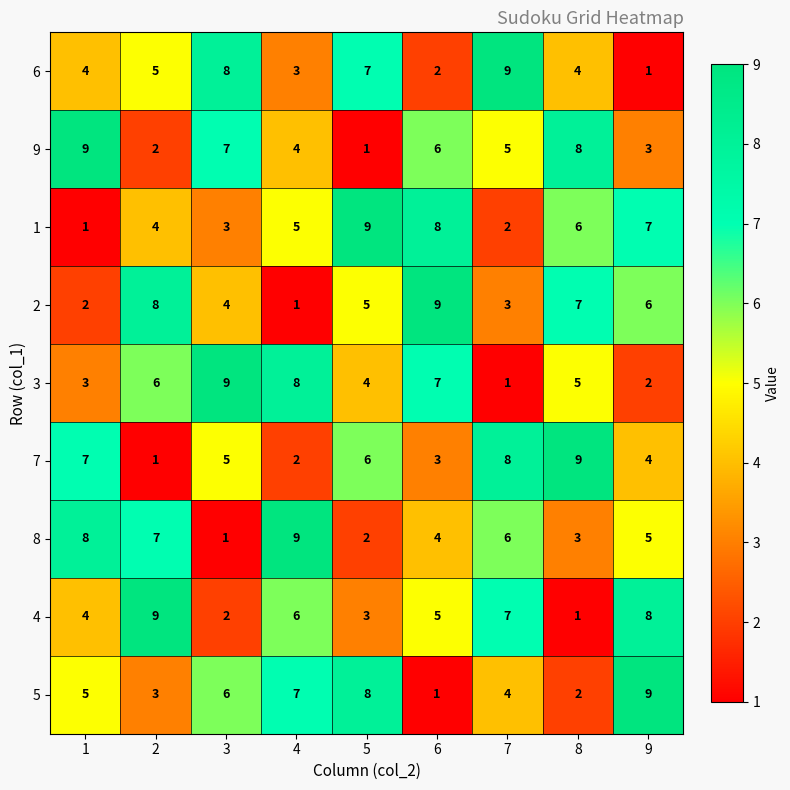

At which label is 9 closest to 5?

7